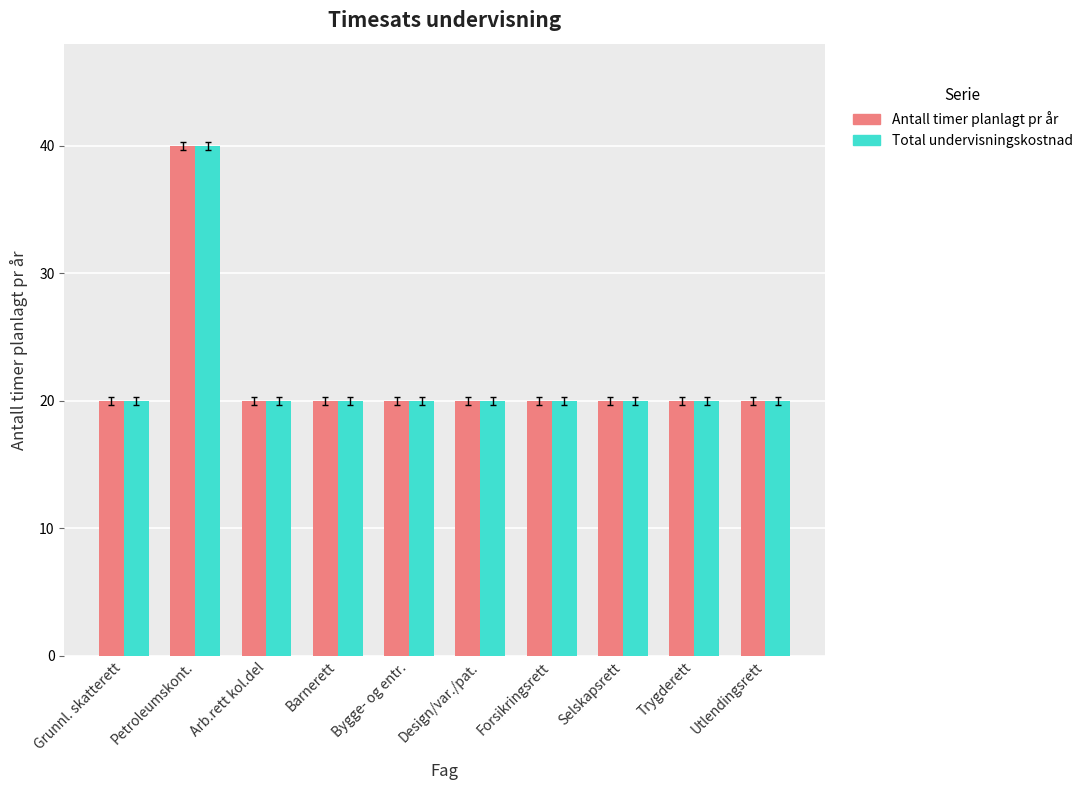

What is the total value across all series at Grunnl. skatterett?

40